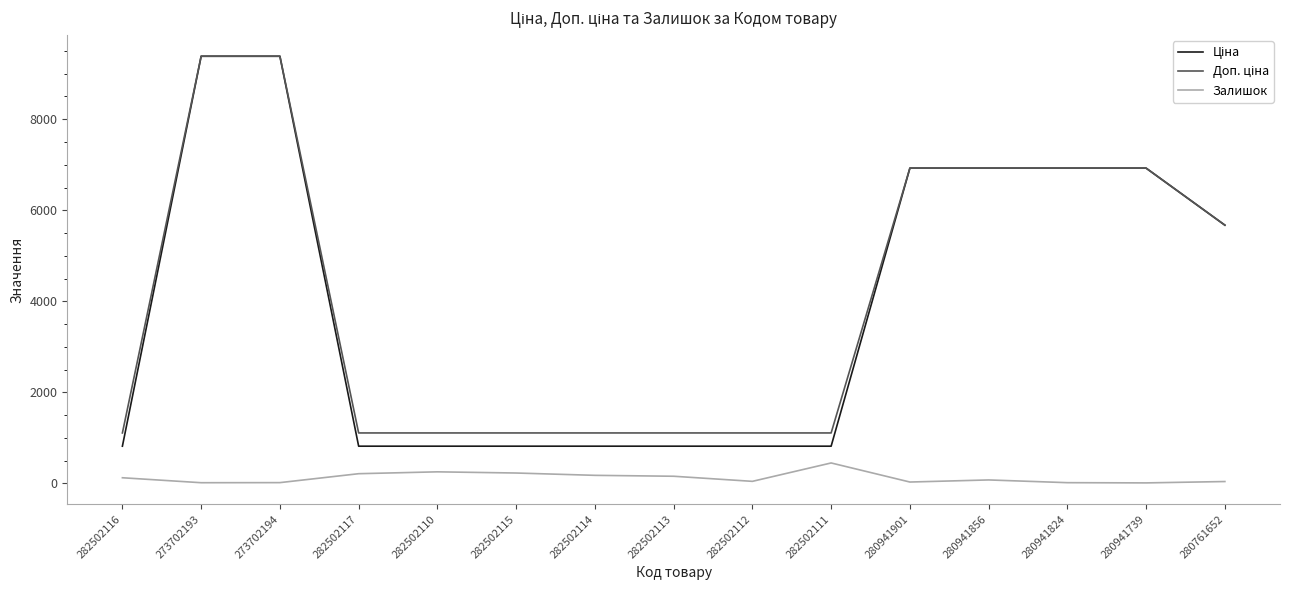

What is the maximum value for Залишок?

450.0